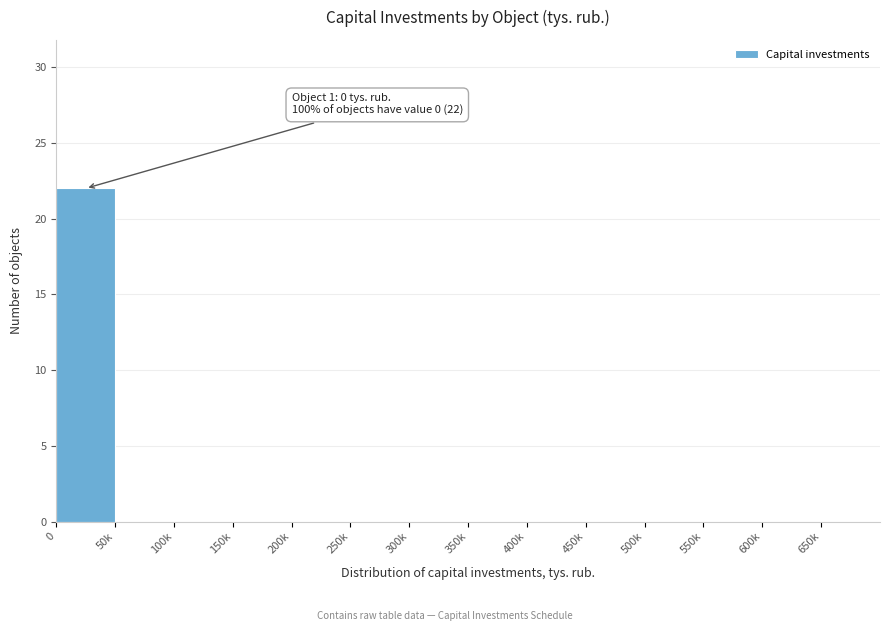

Reading right to left, what are all the values shown in this chart?

650k=0	600k=0	550k=0	500k=0	450k=0	400k=0	350k=0	300k=0	250k=0	200k=0	150k=0	100k=0	50k=0	0=22